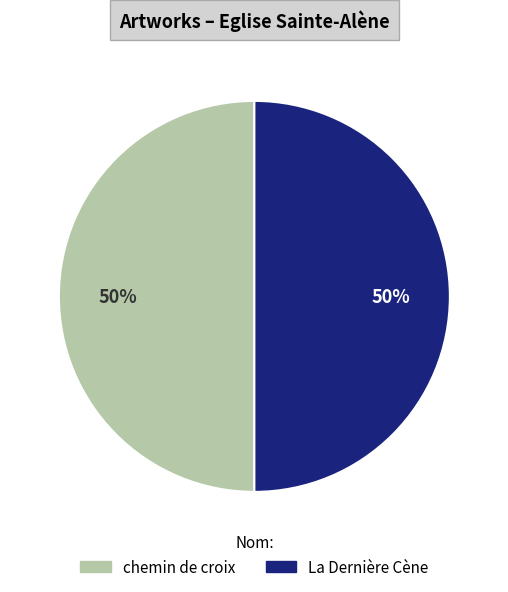

To the nearest percent, what is the combined percentage of chemin de croix and La Dernière Cène?

100%